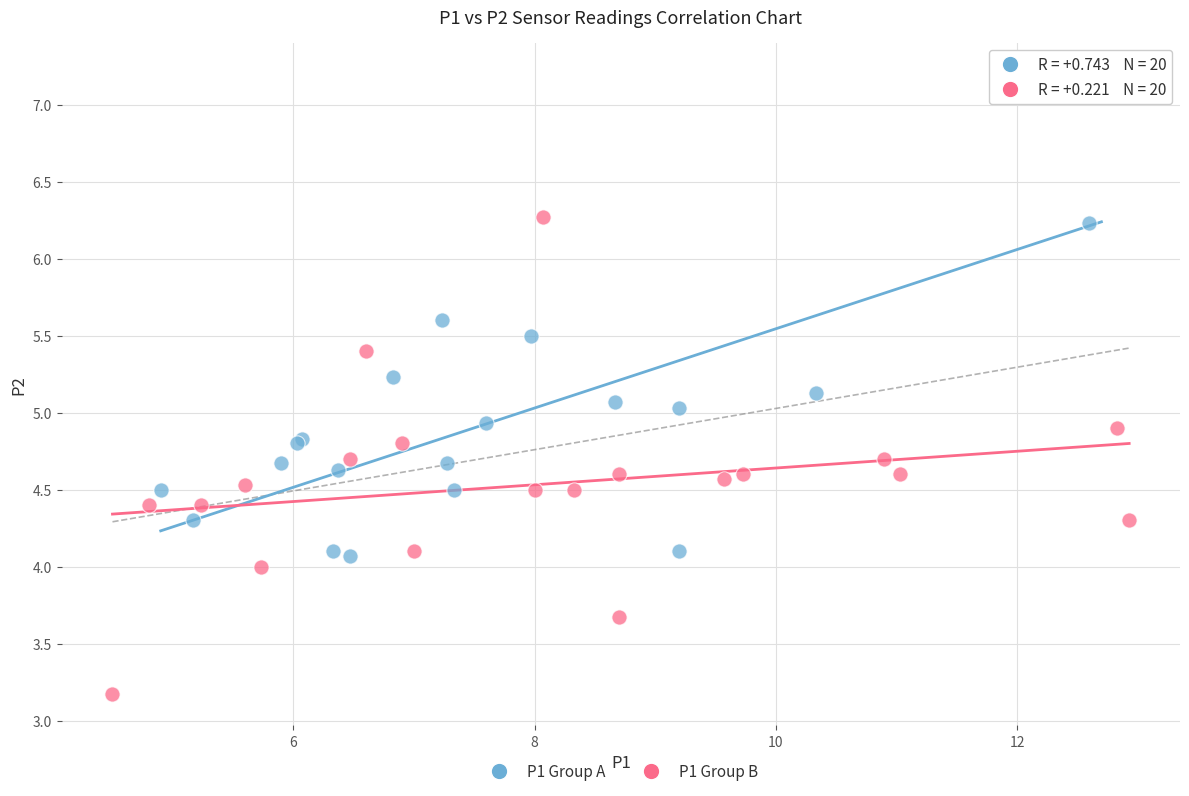

Which series contains the lowest Y value?

P1 Group B